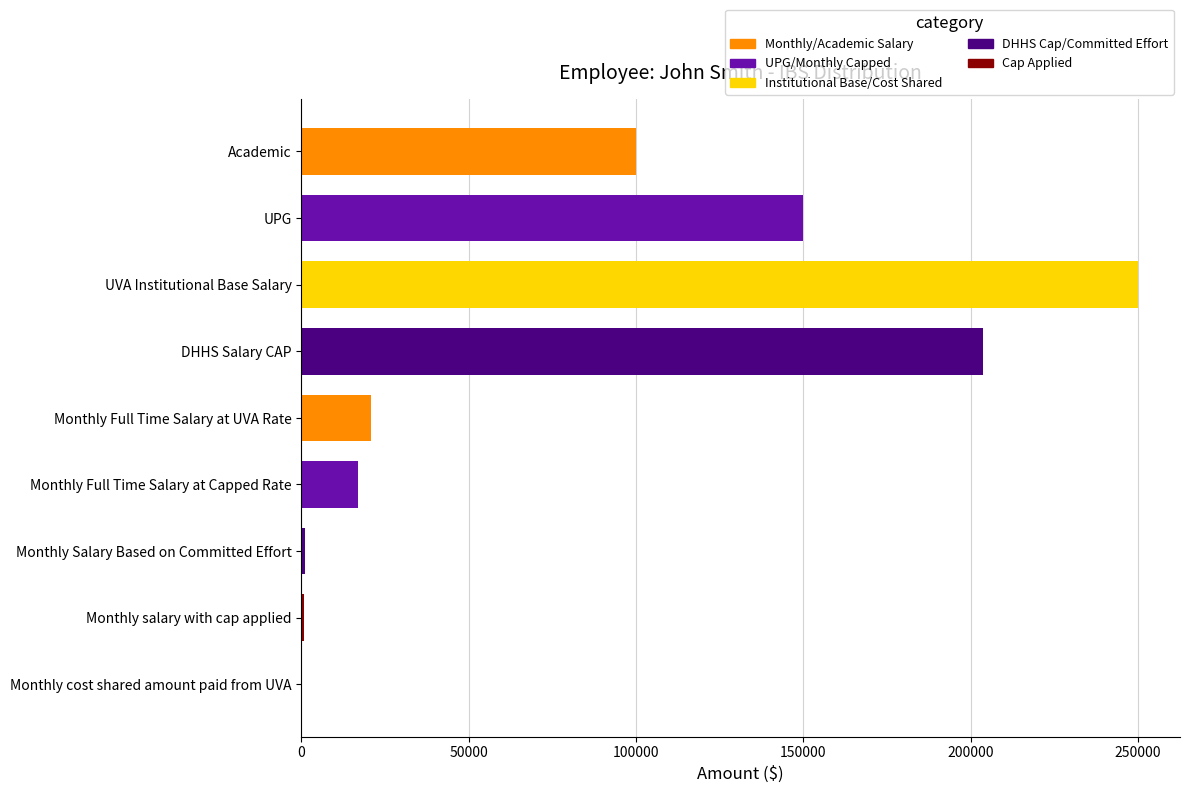

How many series are shown in this chart?

1